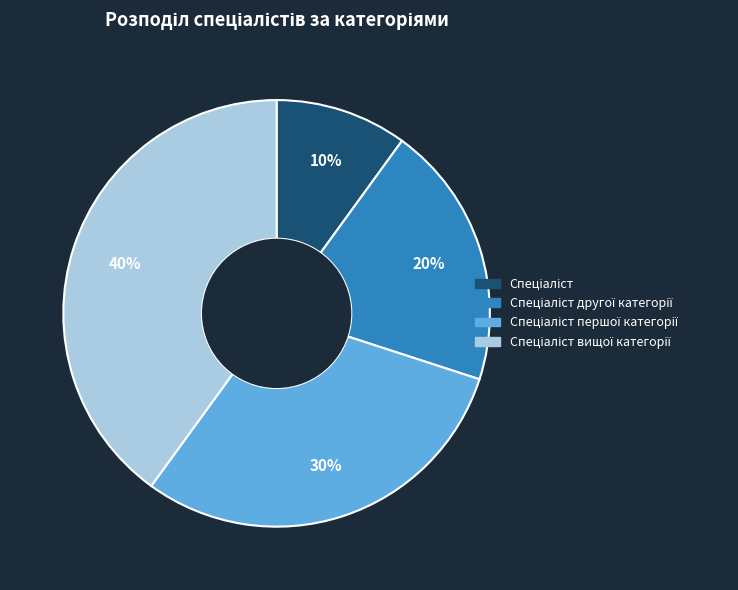

To the nearest percent, what is the difference between the largest and smallest slice percentages?

30%